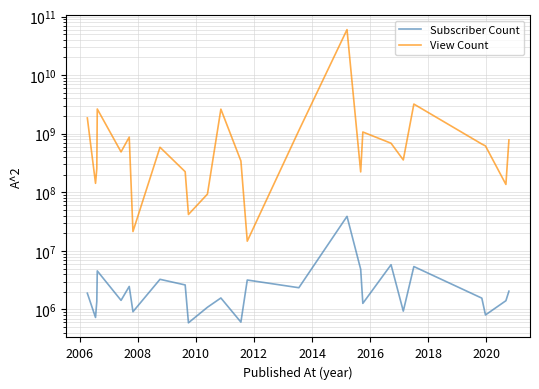

True or false: Subscriber Count and View Count intersect in this chart.

False